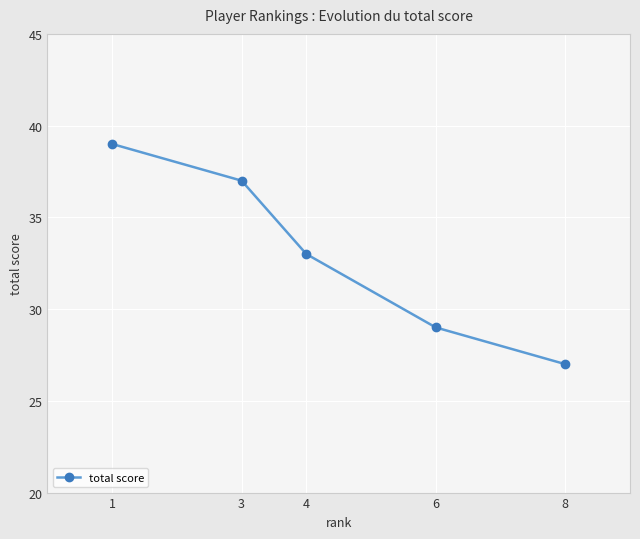

Which label corresponds to the smallest value in the chart?

8